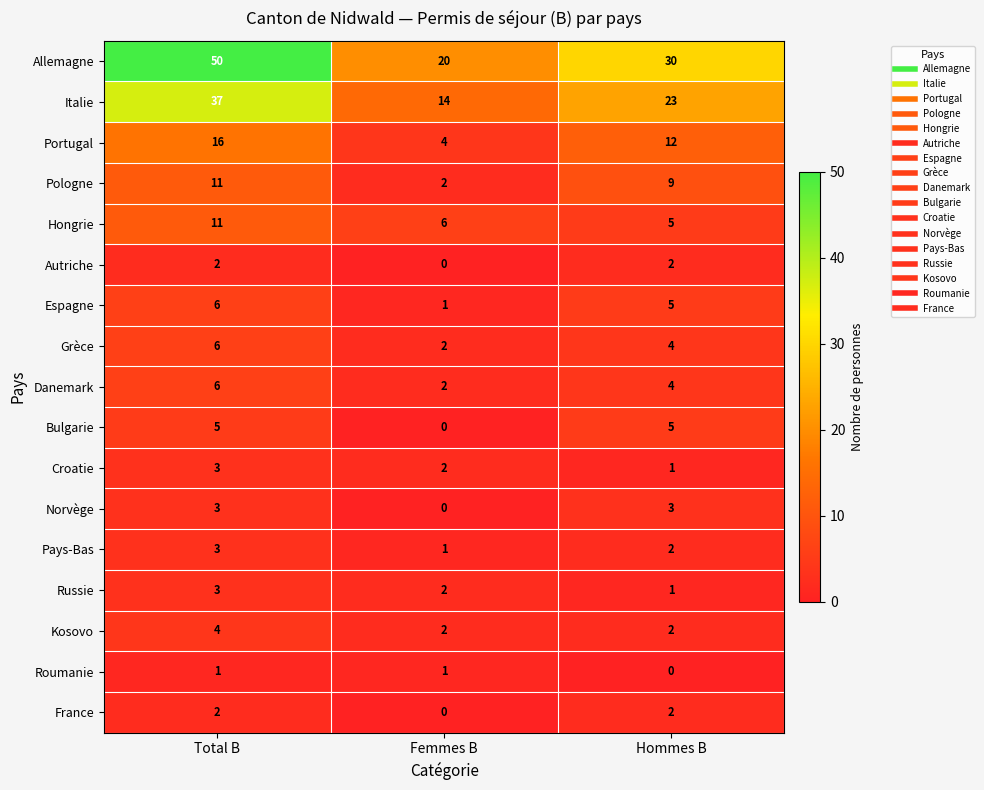

The Espagne series shows 3 at Hommes B. True or false?

False